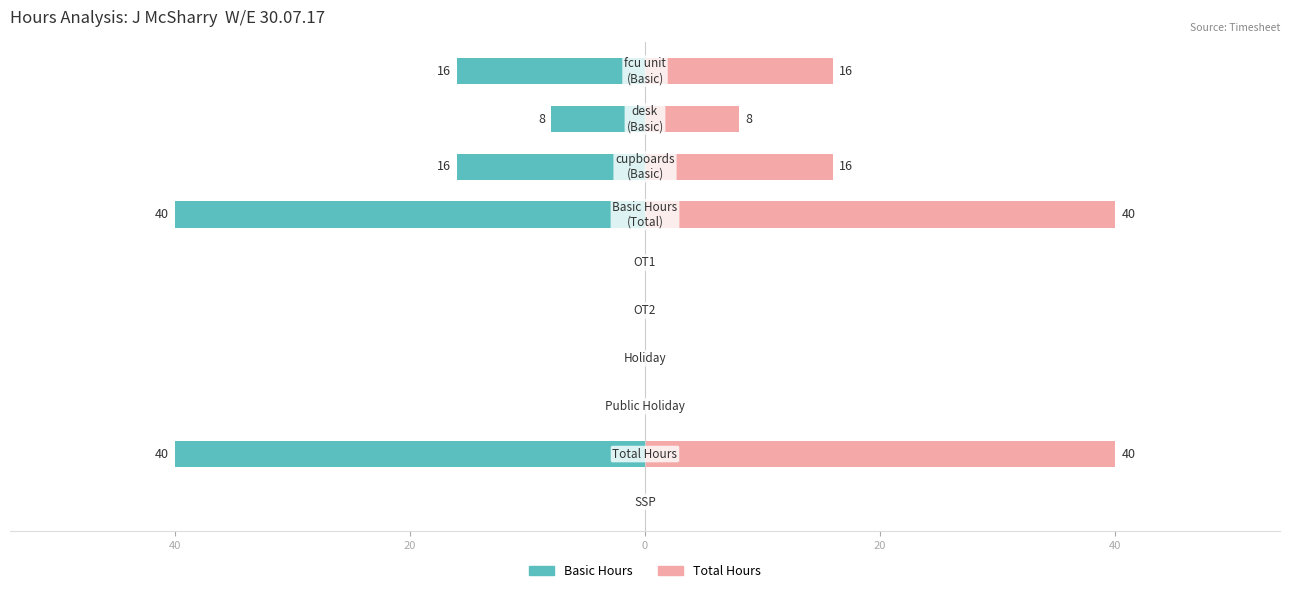

How many bars are there in total?

20